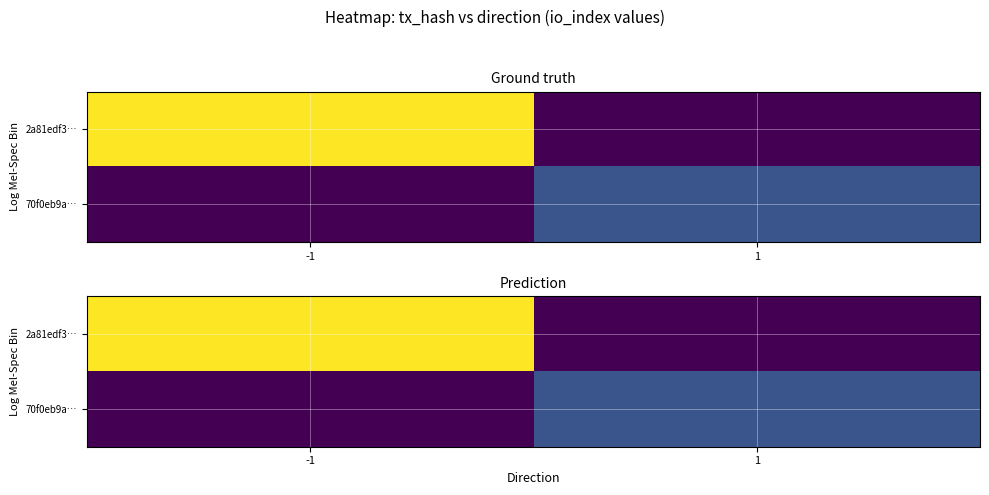

Between -1 and 1, which is larger?

-1